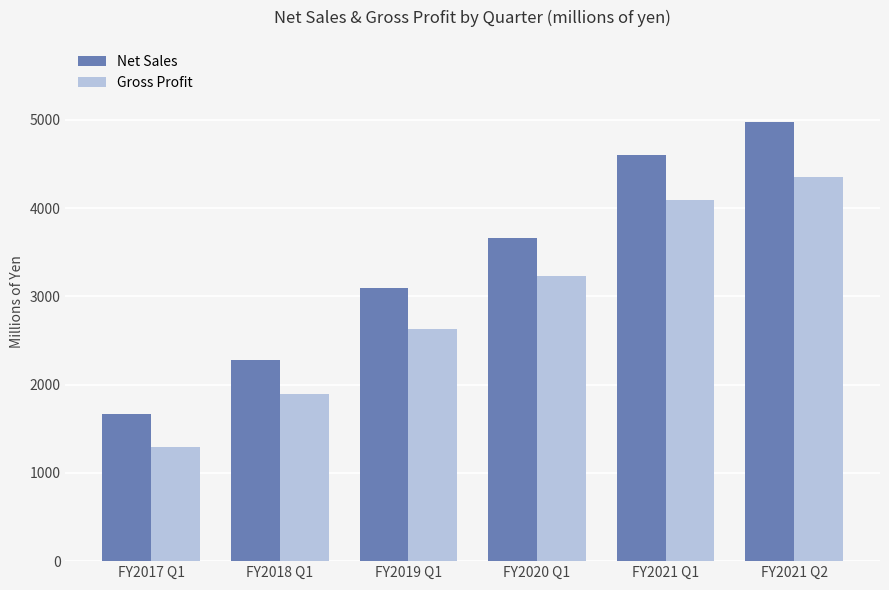

Rank the series by their maximum value, from lowest to highest.

Gross Profit, Net Sales